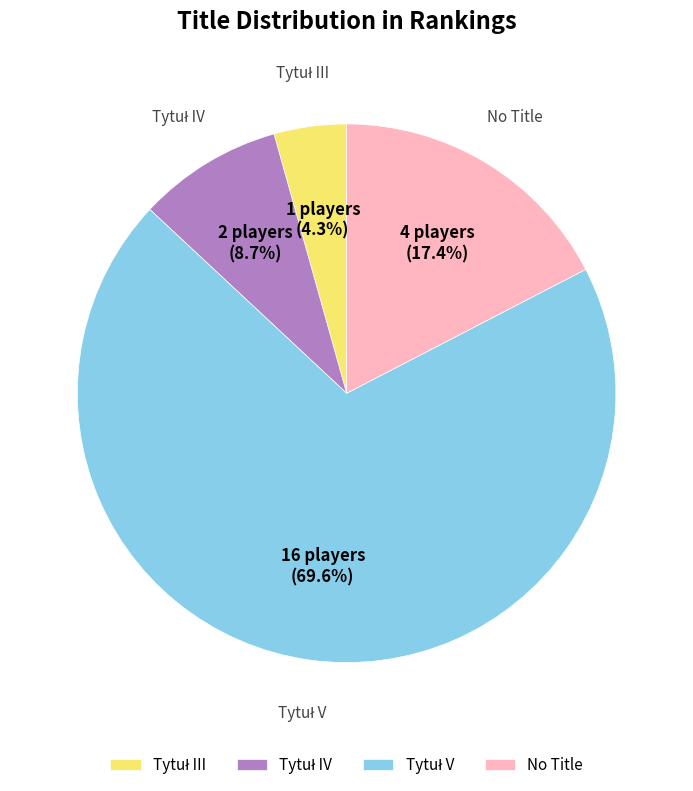

How much of the chart is everything except No Title?

82.6%